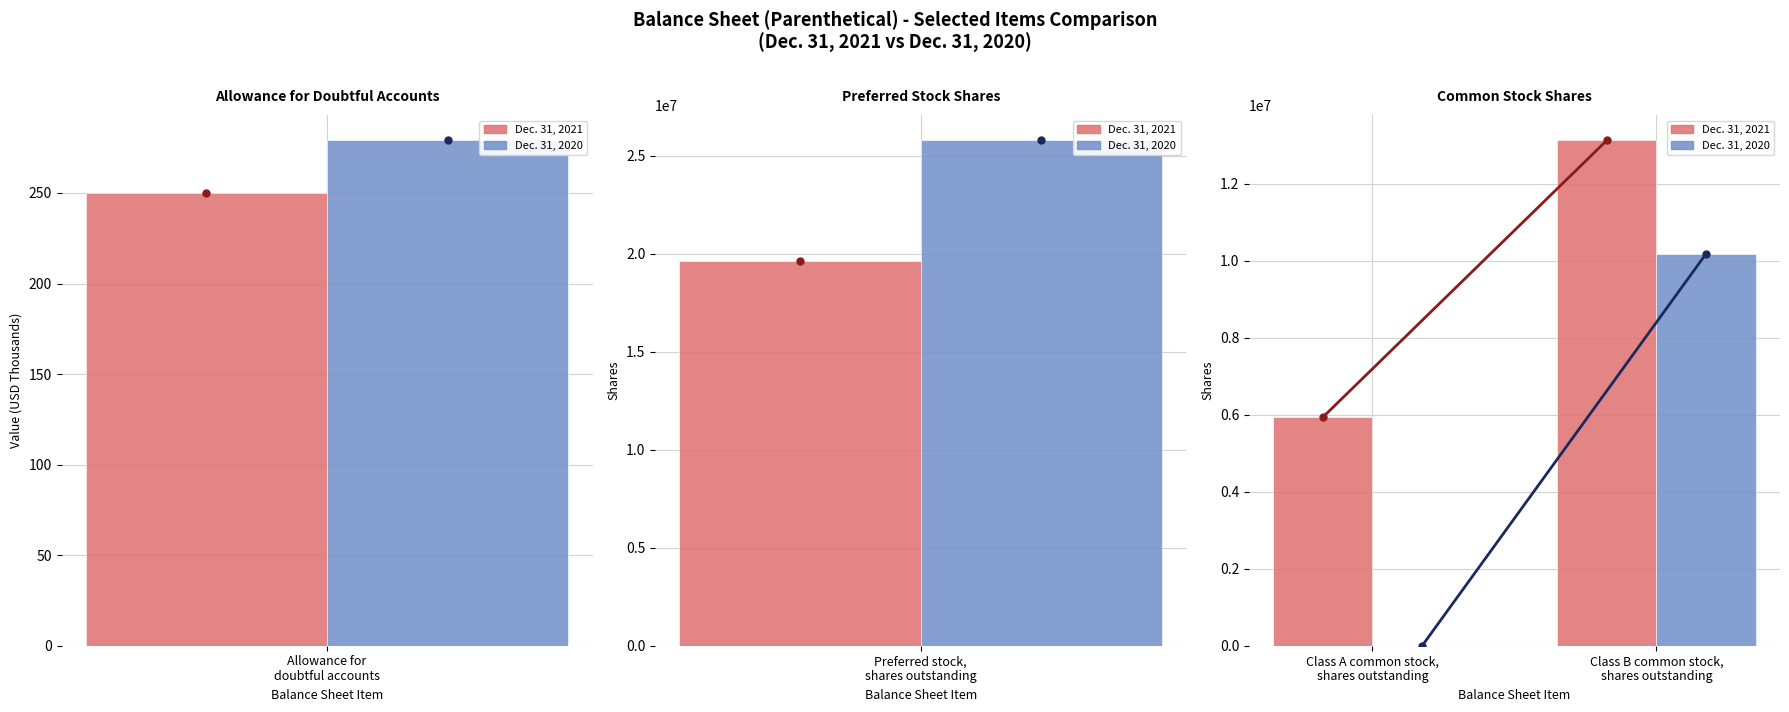

What position from the left is Class B common stock, shares outstanding?

2